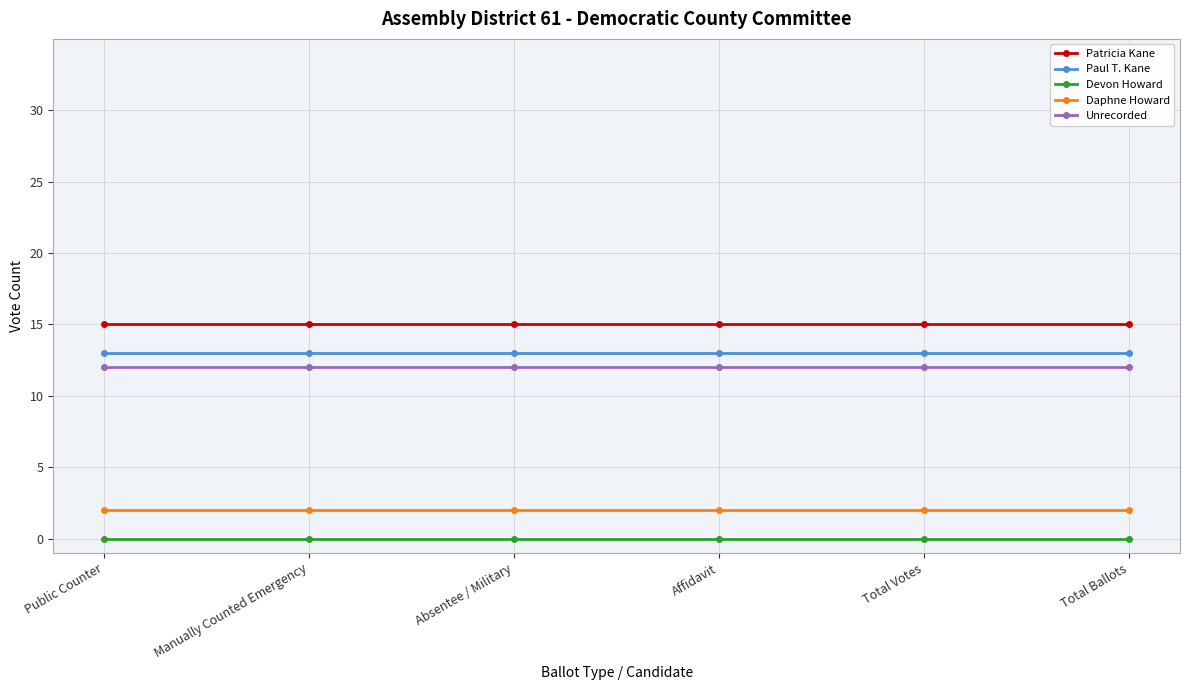

True or false: Devon Howard has a value of 0 at Total Votes.

True